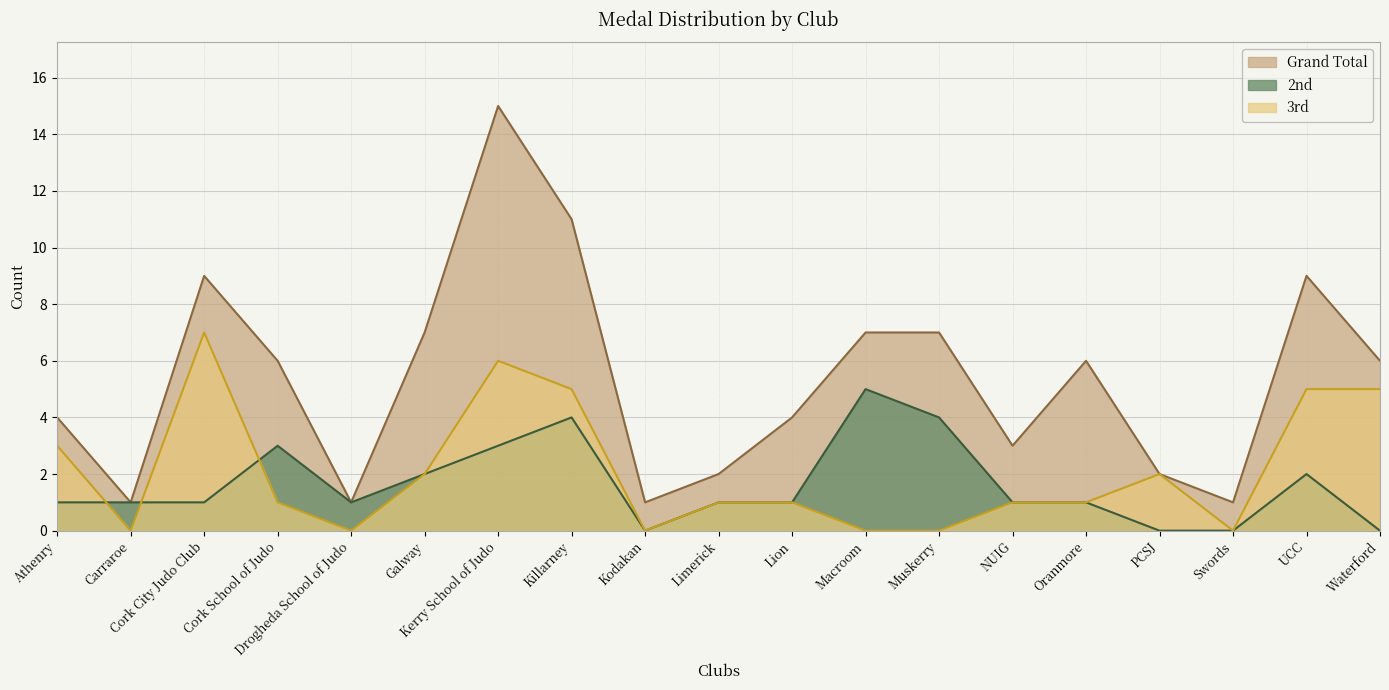

What is the difference between the highest and lowest values at Muskerry?

7